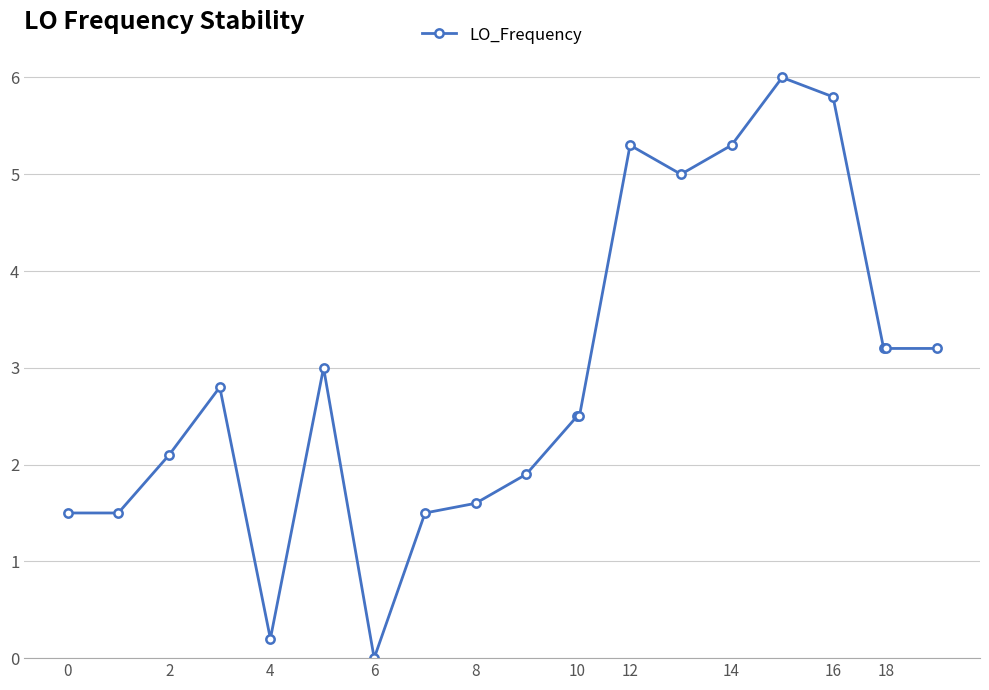

How many data points are less than 2?

7